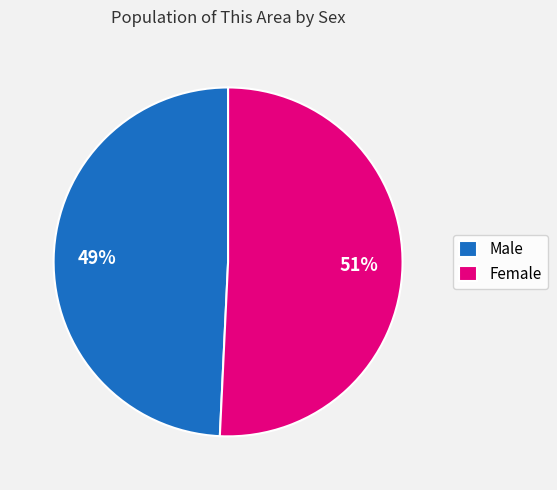

Is Female the majority of the pie?

Yes